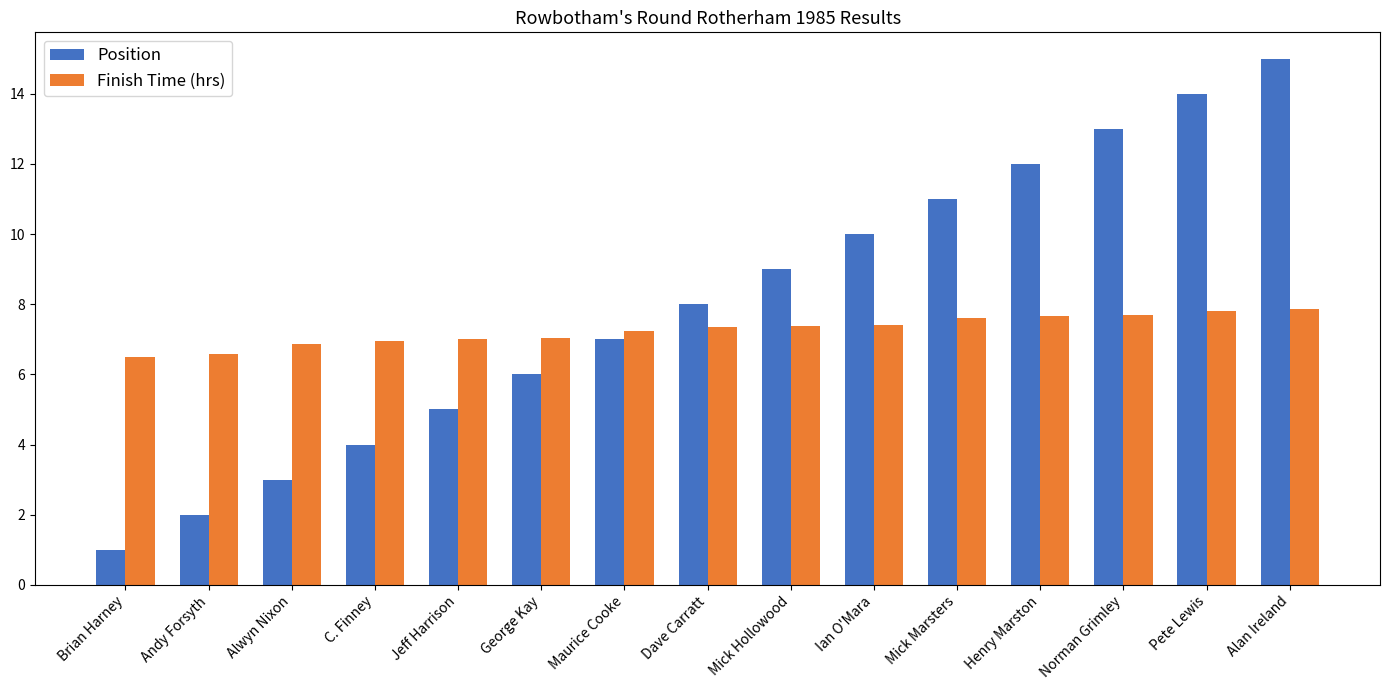

True or false: Position has a value of 1.0 at Brian Harney.

True